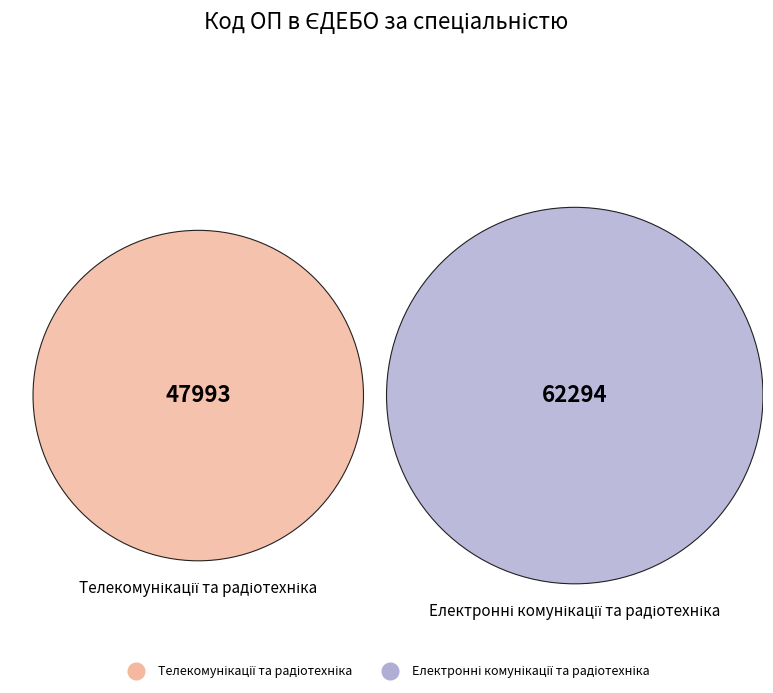

To the nearest percent, what percentage of the pie is Електронні комунікації та радіотехніка?

56%